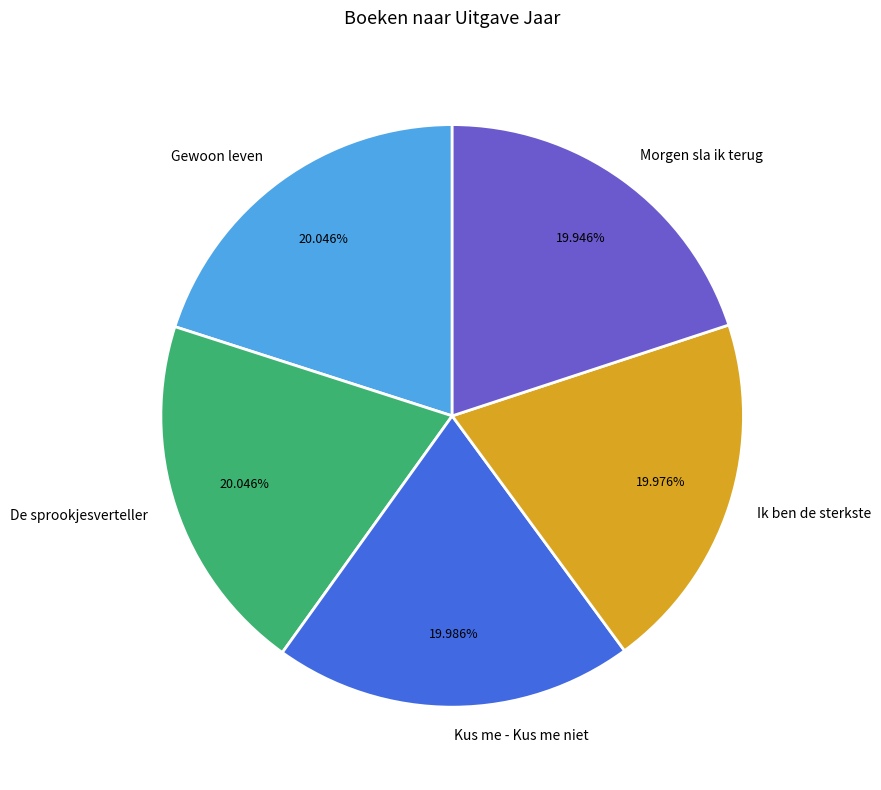

Combined, do Morgen sla ik terug and Ik ben de sterkste account for over 50%?

No